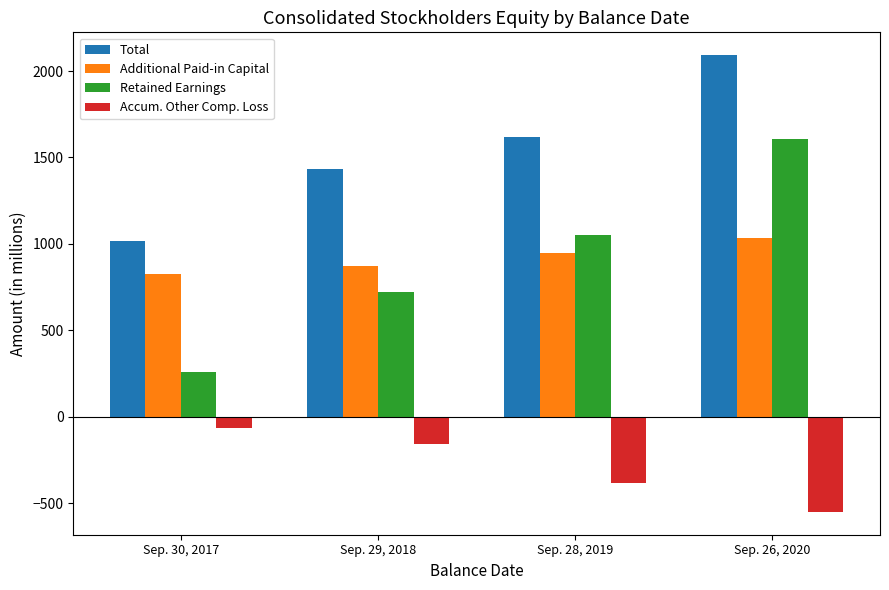

Is it true that Total equals 1618 at Sep. 28, 2019?

True